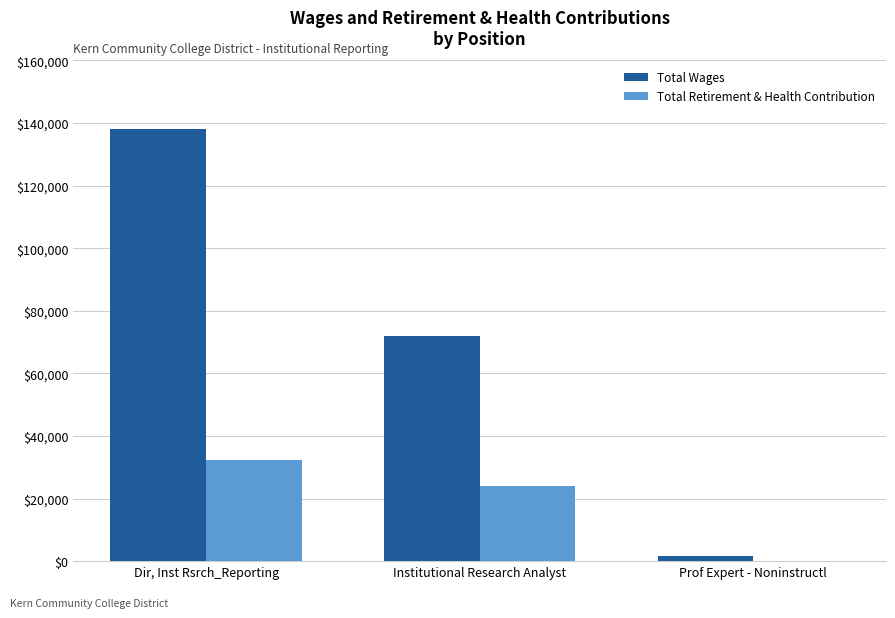

Which series has the largest total across all categories?

Total Wages